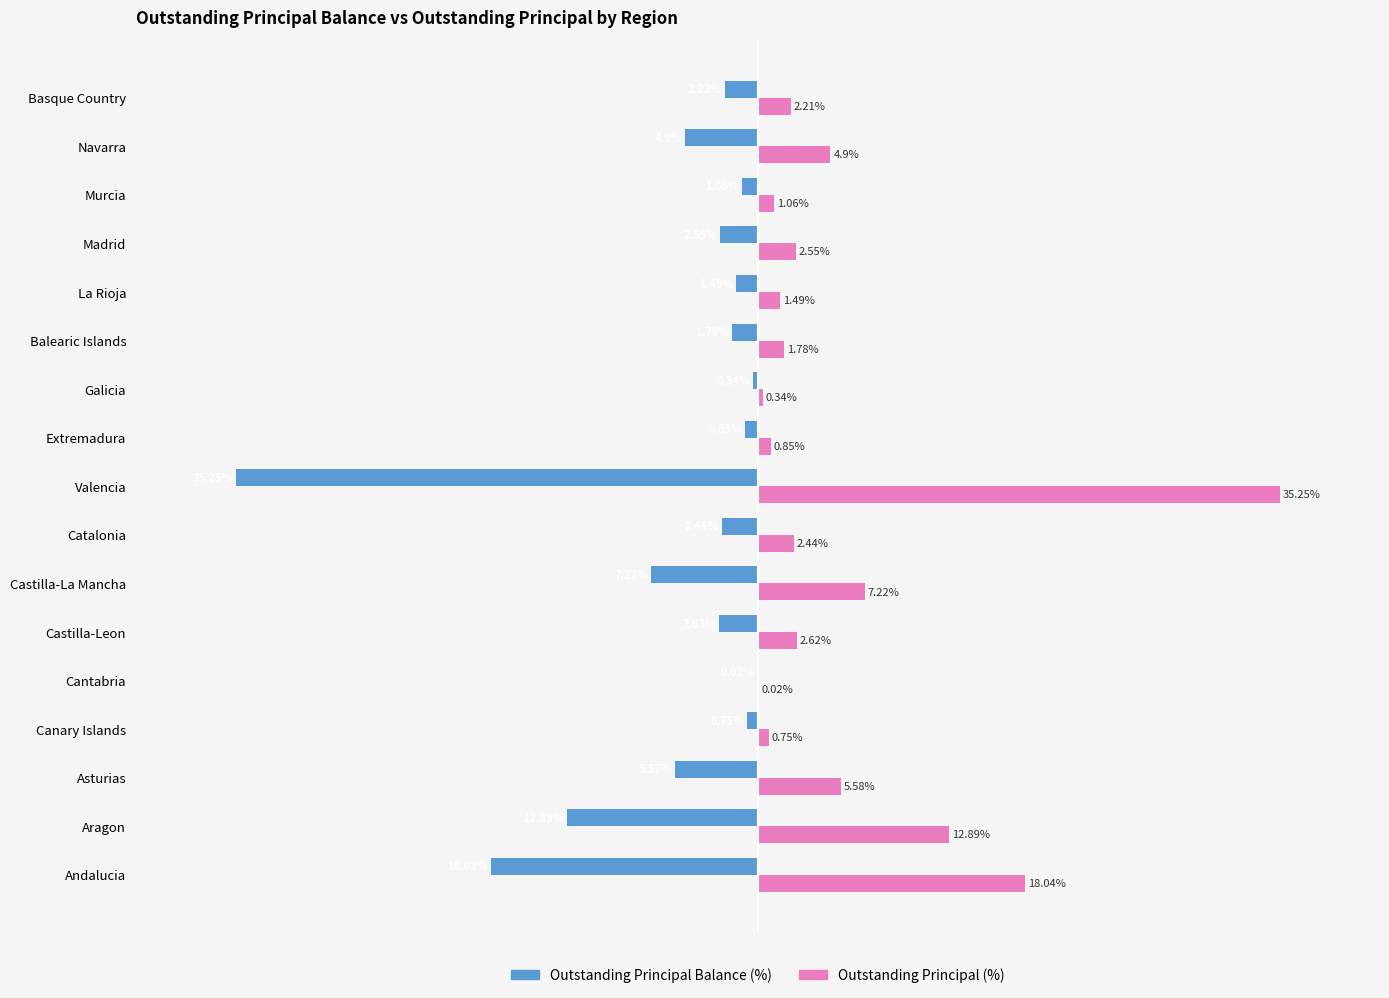

Which category has the highest value in the Outstanding Principal (%) series?

Valencia